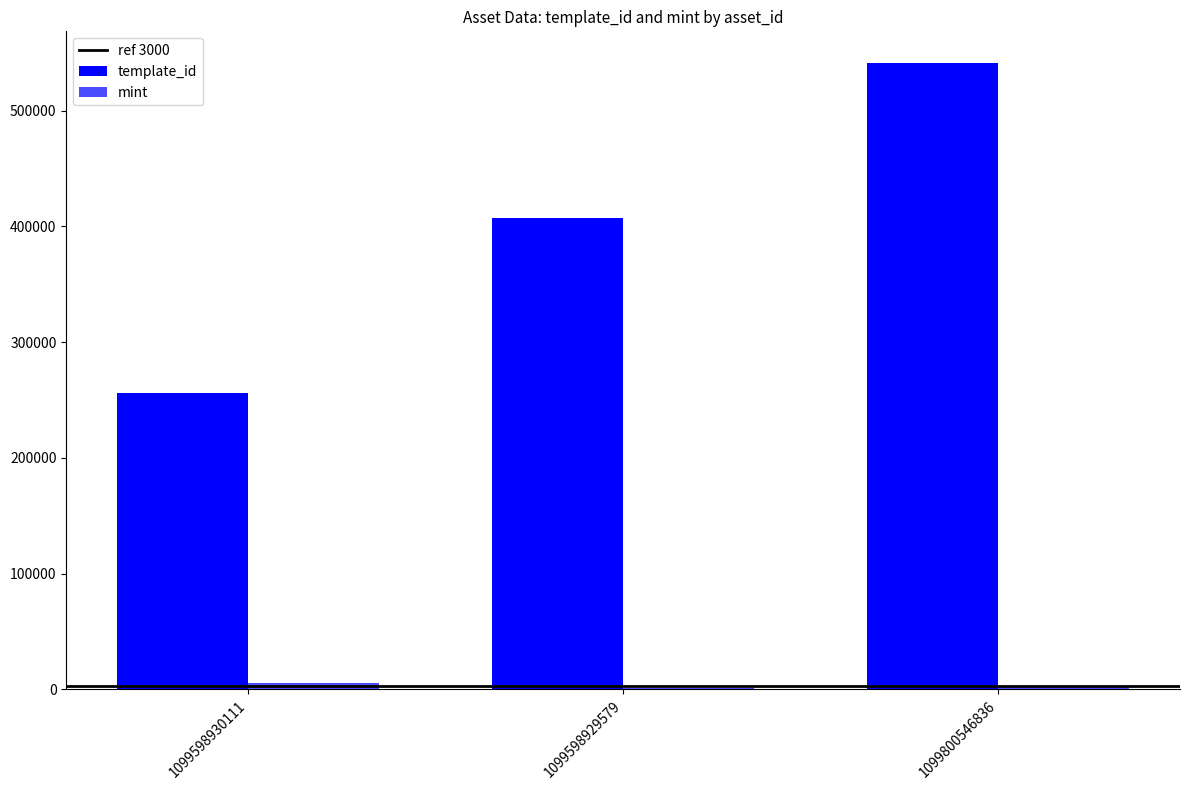

Which has a higher value, 1099800546836 or 1099598929579?

1099800546836